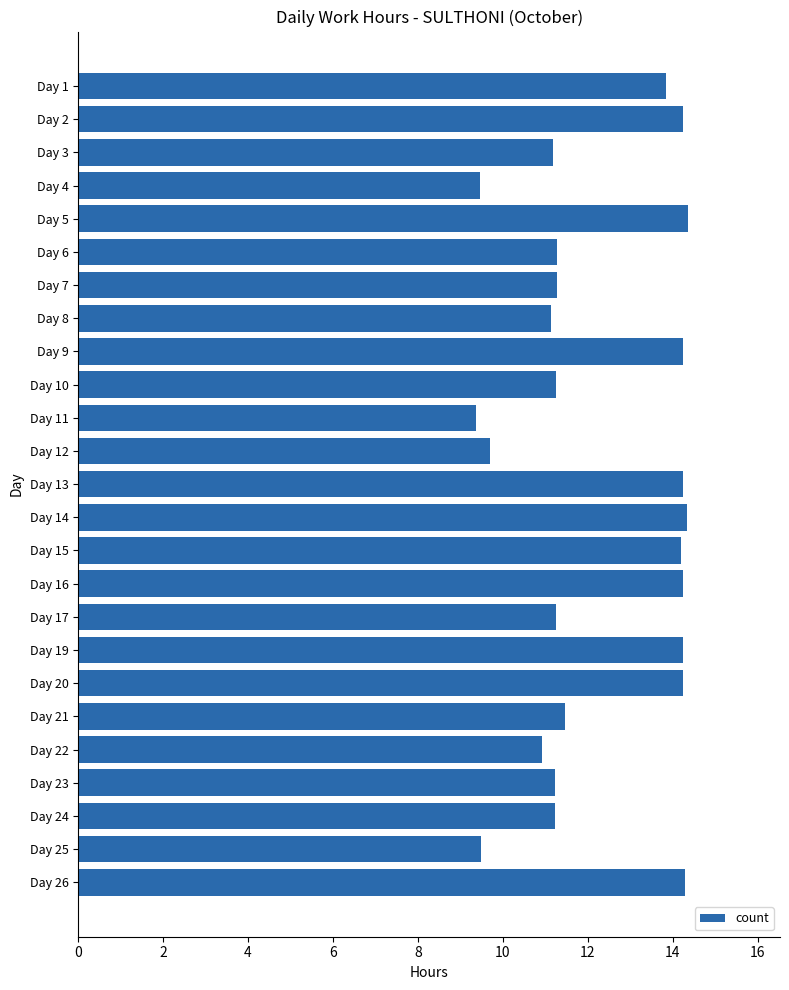

What is the maximum value shown in the chart?

14.4